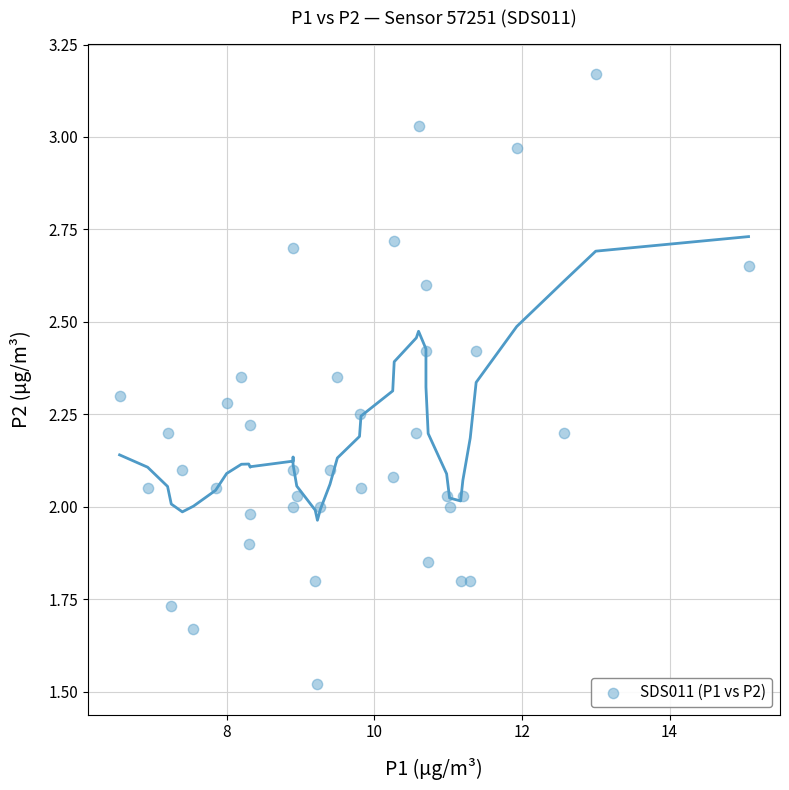

How many points are shown in the scatter plot?

40